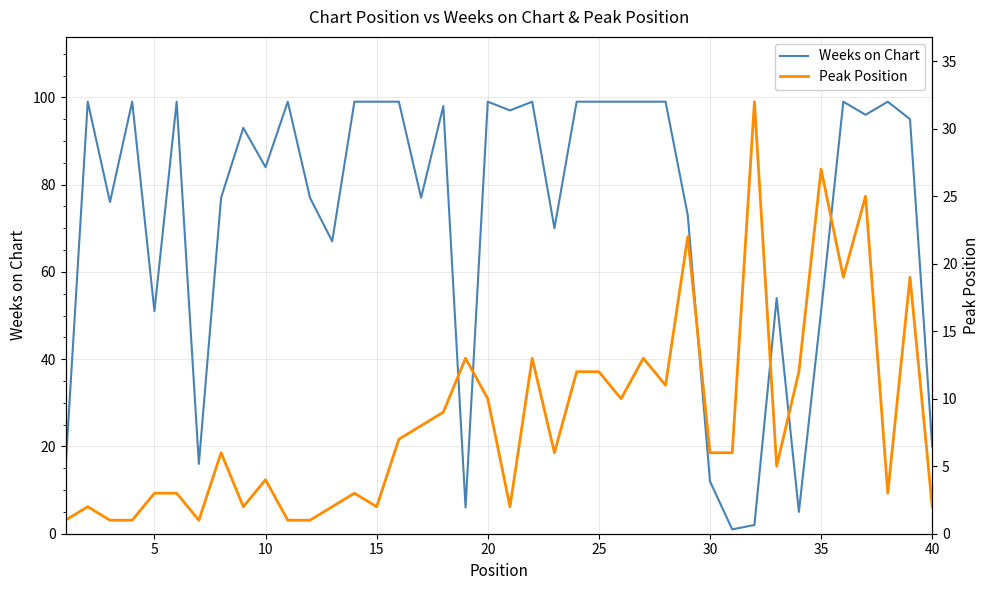

Is it true that Weeks on Chart equals 72 at 5?

False